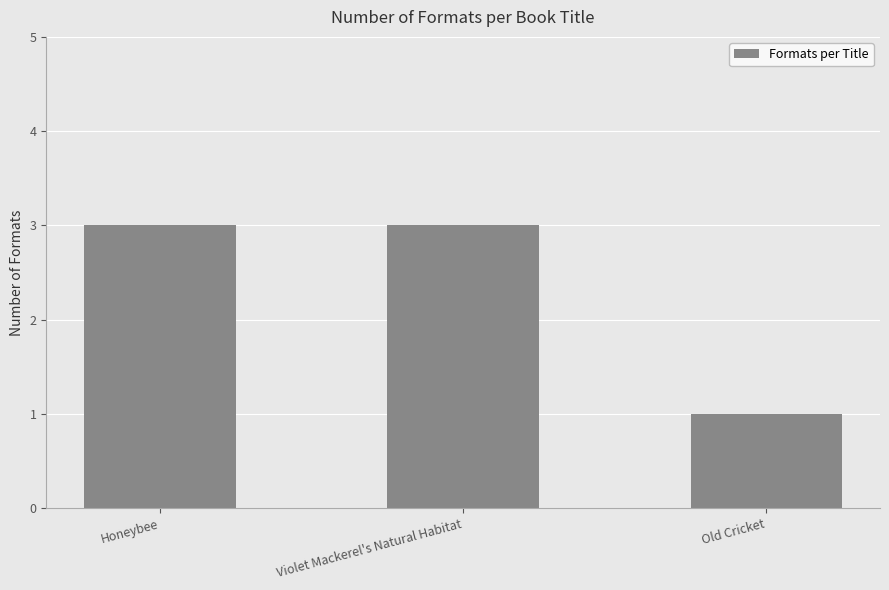

Does the chart contain any negative values?

No